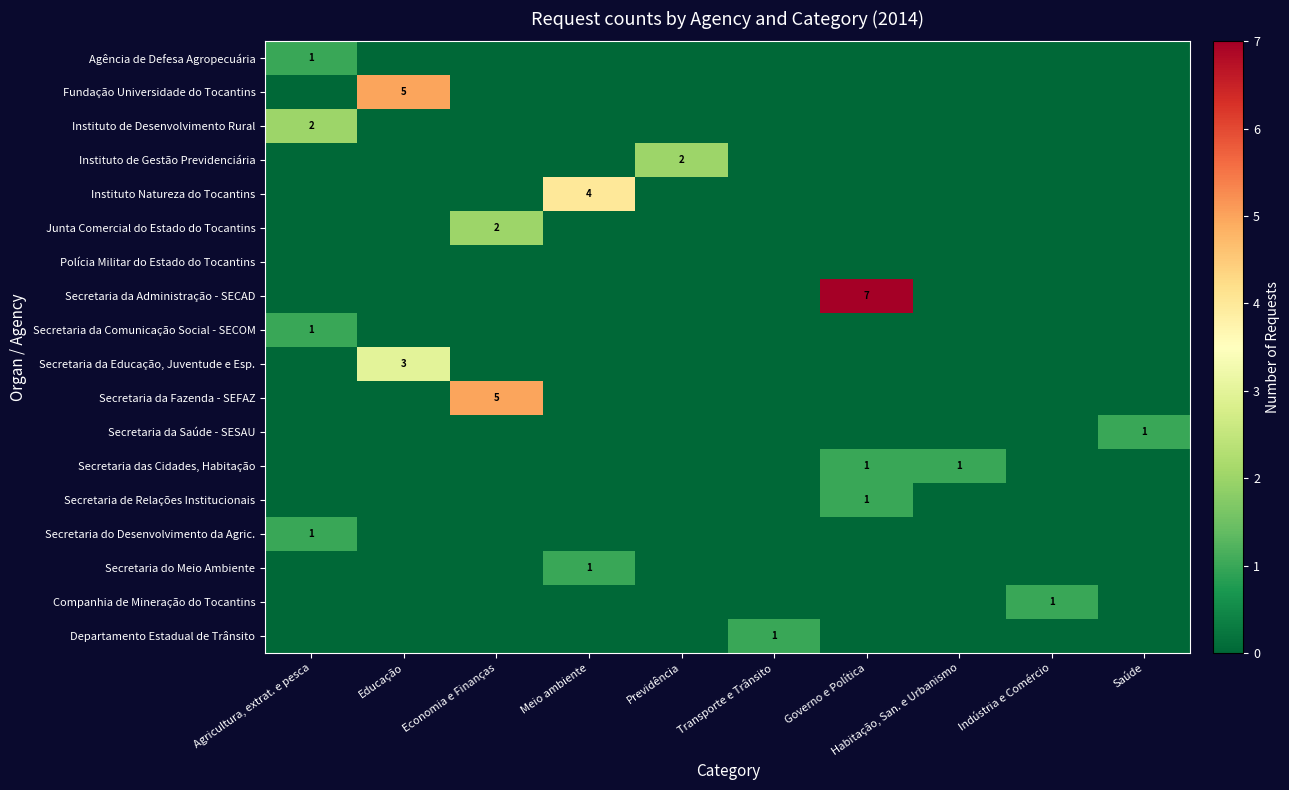

What is the sum of all Departamento Estadual de Trânsito values?

1